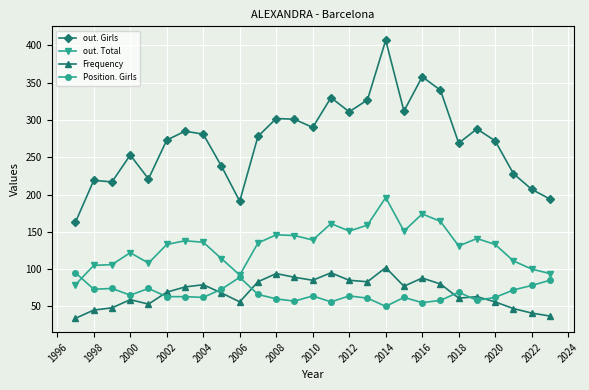

True or false: out. Girls has more than 0 points higher than both neighbors.

True